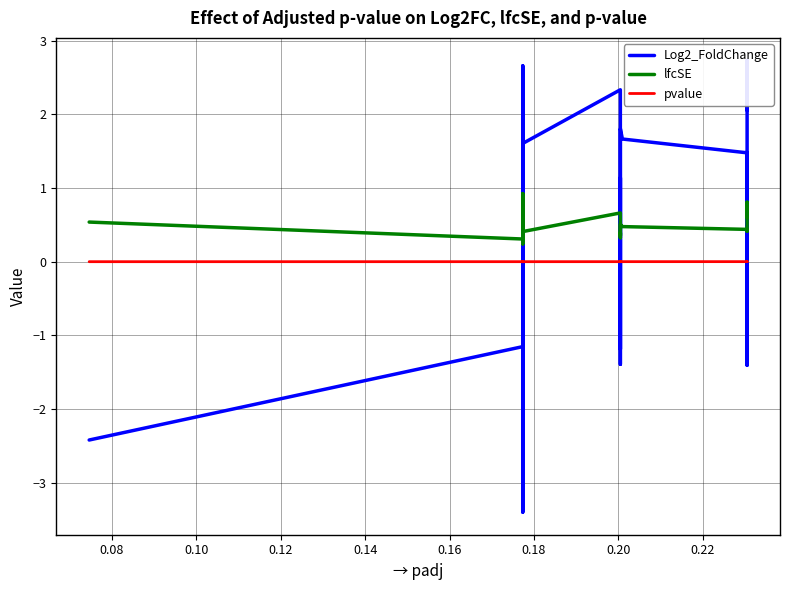

What is the average value of the lfcSE series?

0.5